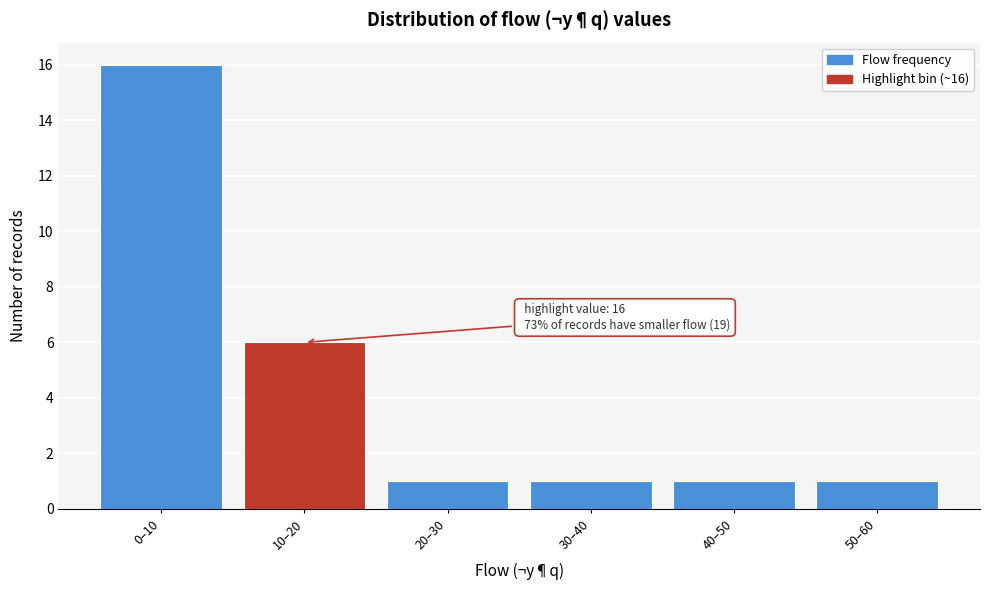

Reading left to right, extract all data points from this chart.

0–10=16	10–20=6	20–30=1	30–40=1	40–50=1	50–60=1